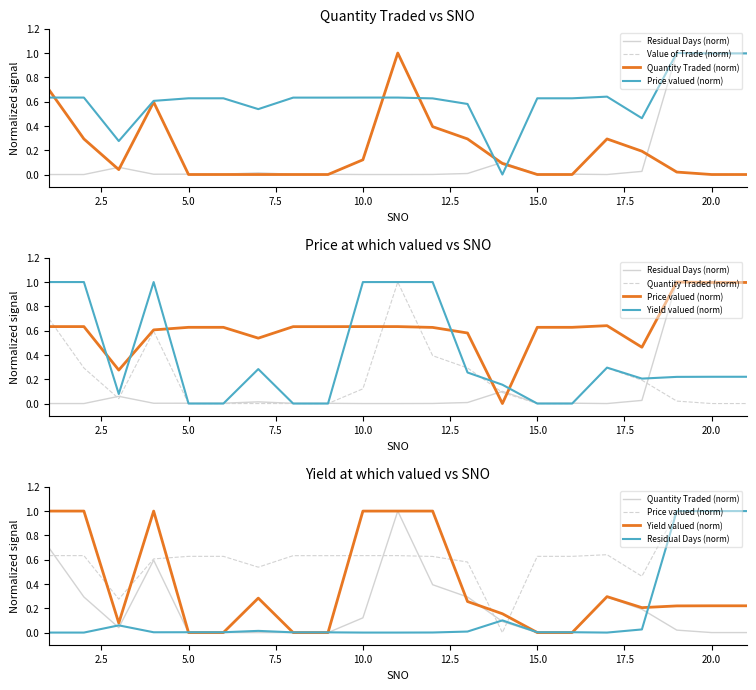

Is it true that Quantity Traded (norm) equals -0.6 at 17.5?

False